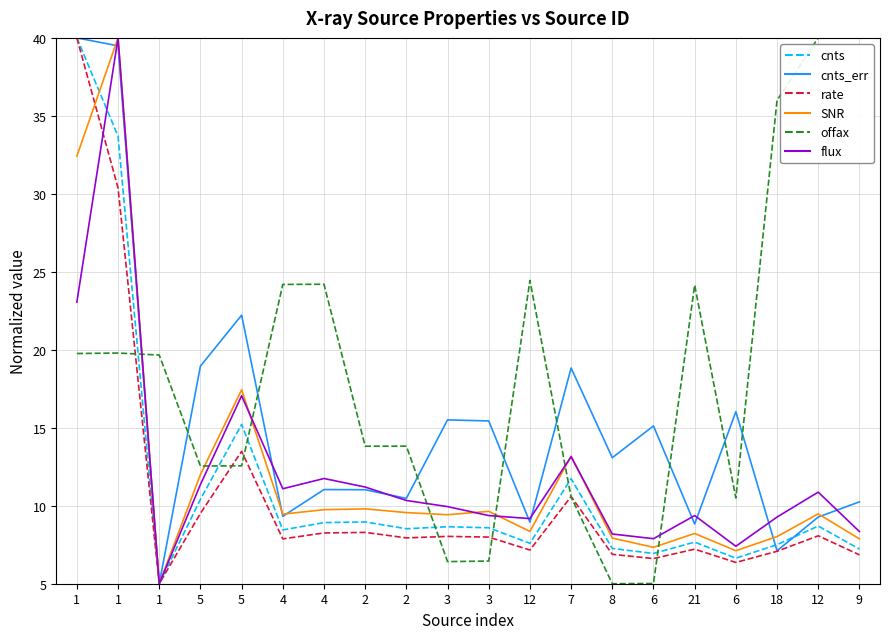

What are all the series names shown in the legend?

cnts, cnts_err, rate, SNR, offax, flux